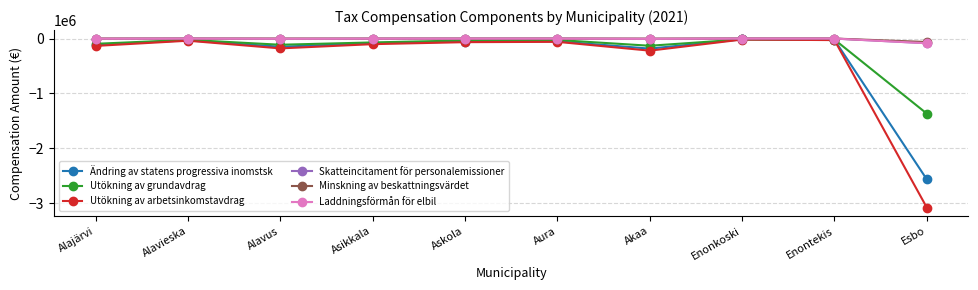

Where does the Ändring av statens progressiva inomstsk series first go above -54874?

Alavieska